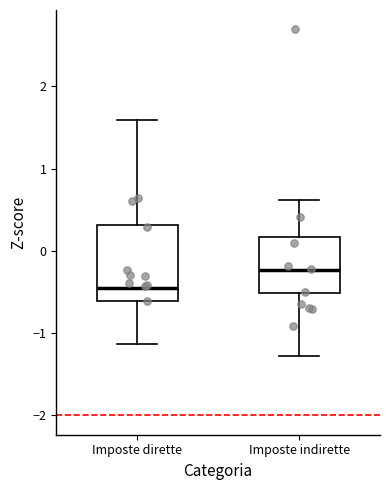

Reading left to right, transcribe this box plot: for each box, give where its median line is, the range the box spans, and where its two whiskers end, as read against the y-axis. The values are not printed on the chart, so give them approximately, as read against the axis.

Imposte dirette: median -0.4, box -0.6 to 0.3, whiskers -1.1 to 1.6
Imposte indirette: median -0.2, box -0.5 to 0.2, whiskers -1.3 to 0.6